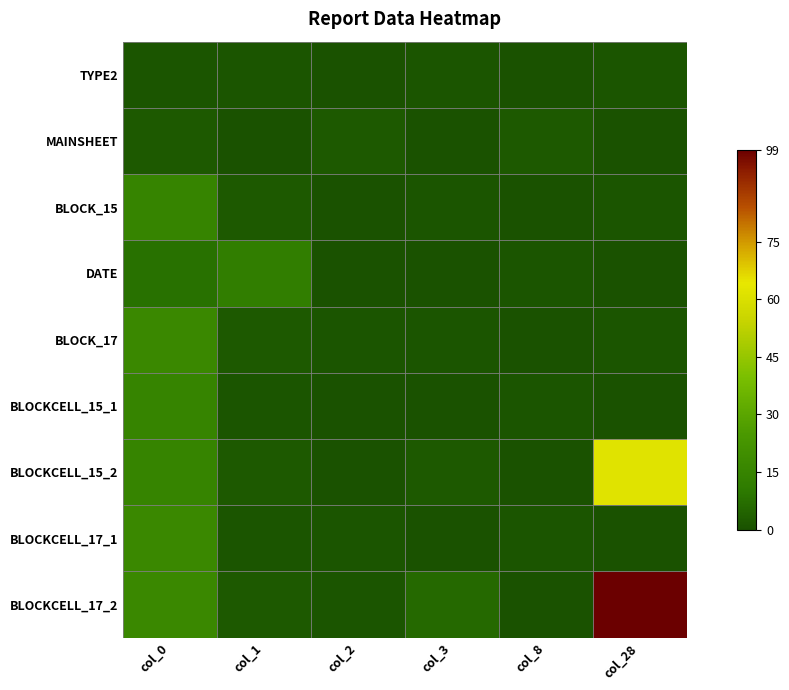

Reading left to right, what are all the values shown in this chart?

TYPE2: col_0=1	col_1=1	col_2=0	col_3=1	col_8=0	col_28=1
MAINSHEET: col_0=2	col_1=0	col_2=2	col_3=0	col_8=2	col_28=0
BLOCK_15: col_0=15	col_1=2	col_2=0	col_3=1	col_8=0	col_28=1
DATE: col_0=8	col_1=12	col_2=0	col_3=0	col_8=1	col_28=0
BLOCK_17: col_0=17	col_1=2	col_2=1	col_3=1	col_8=0	col_28=1
BLOCKCELL_15_1: col_0=15	col_1=1	col_2=0	col_3=0	col_8=1	col_28=0
BLOCKCELL_15_2: col_0=15	col_1=2	col_2=0	col_3=2	col_8=0	col_28=62
BLOCKCELL_17_1: col_0=17	col_1=1	col_2=1	col_3=0	col_8=1	col_28=0
BLOCKCELL_17_2: col_0=17	col_1=2	col_2=1	col_3=6	col_8=0	col_28=99